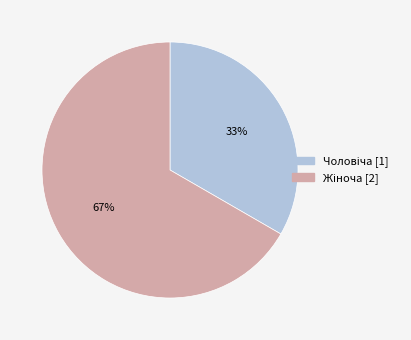

Does any single category account for the majority?

Yes